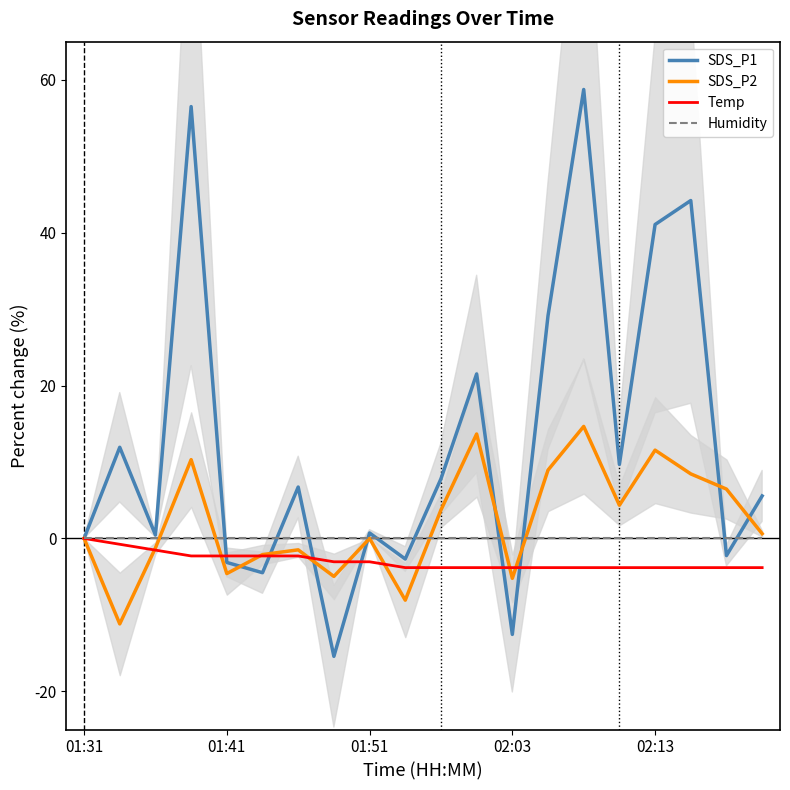

How many lines are shown in the chart?

4